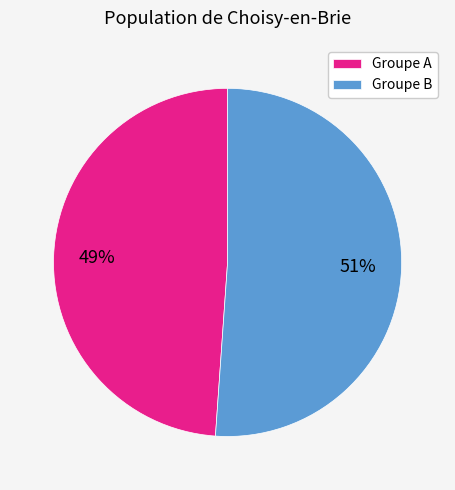

Is there a majority slice in this chart?

Yes